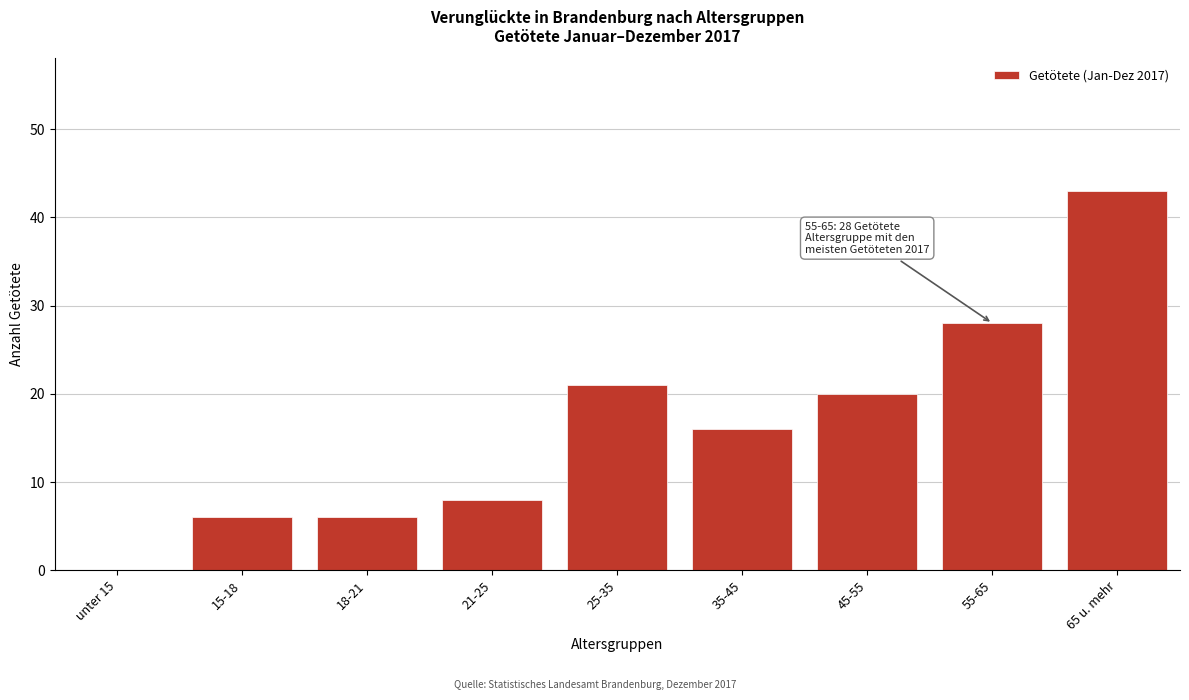

Reading right to left, transcribe all the data shown in this chart.

65 u. mehr=43	55-65=28	45-55=20	35-45=16	25-35=21	21-25=8	18-21=6	15-18=6	unter 15=0